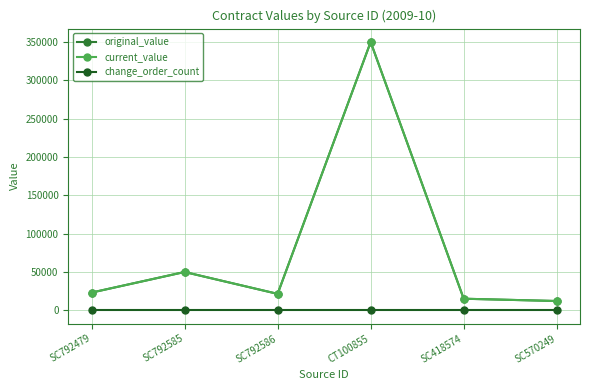

What is the sum of all original_value values?

471197.8